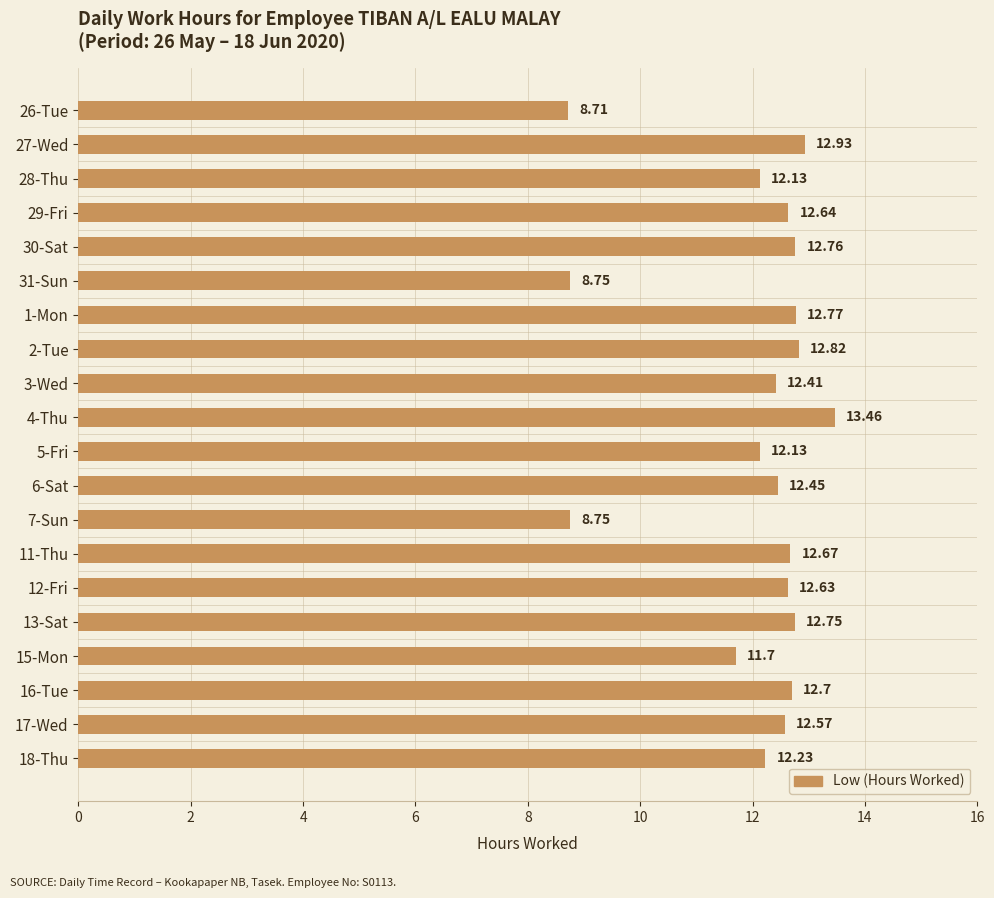

Approximately how many times larger is the value at 28-Thu compared to 30-Sat?

1.0